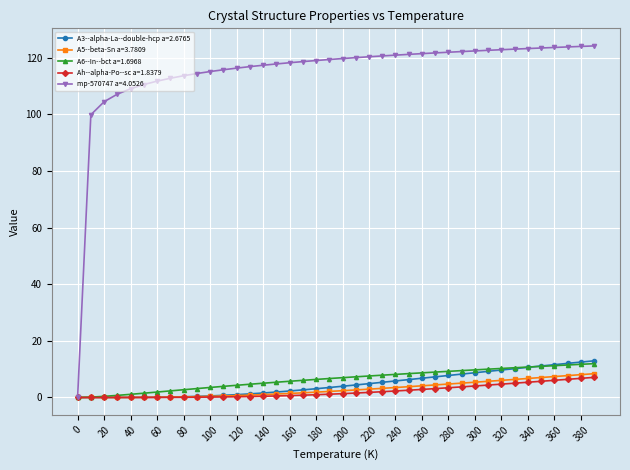

Which series has the largest range (max minus min)?

mp-570747 a=4.0526